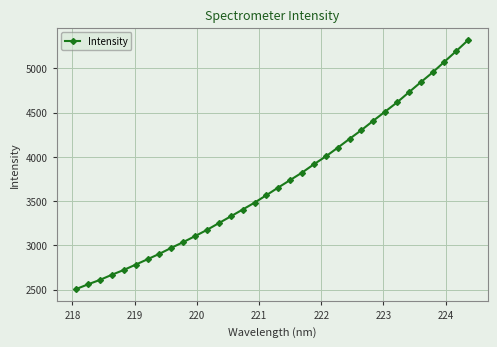

What is the difference between the maximum and minimum values?

2814.1